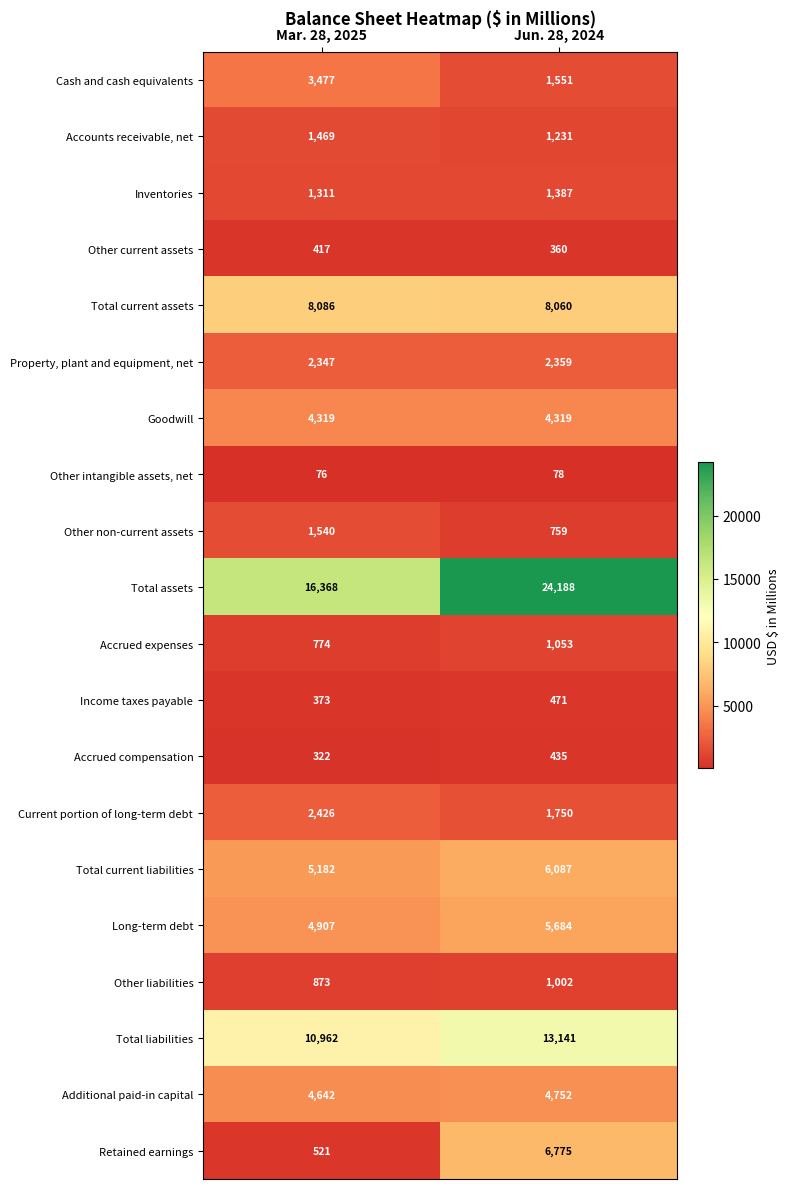

What is the lowest value of the Other liabilities series?

873